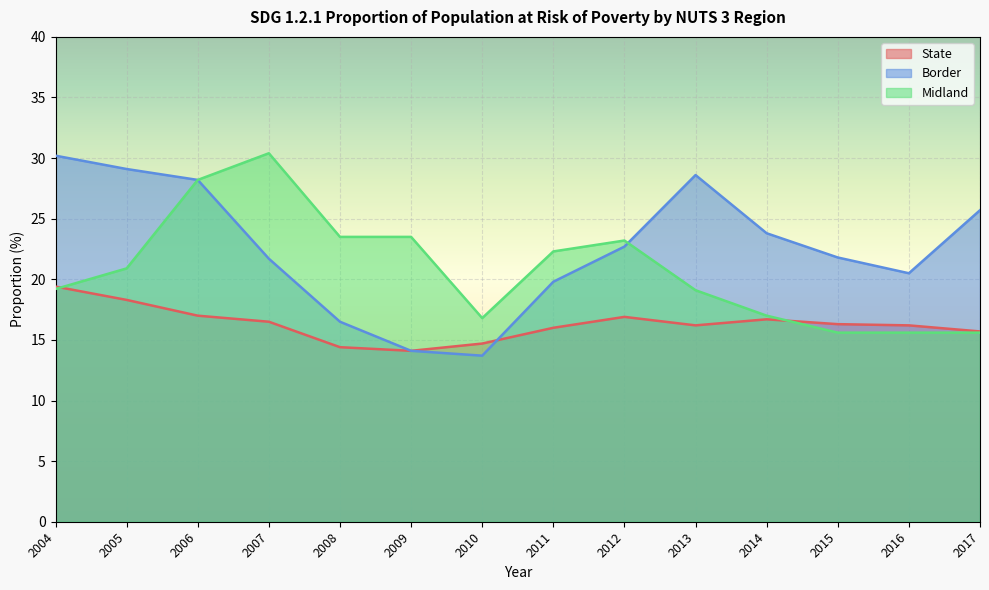

What is the average value of the Midland series?

20.8